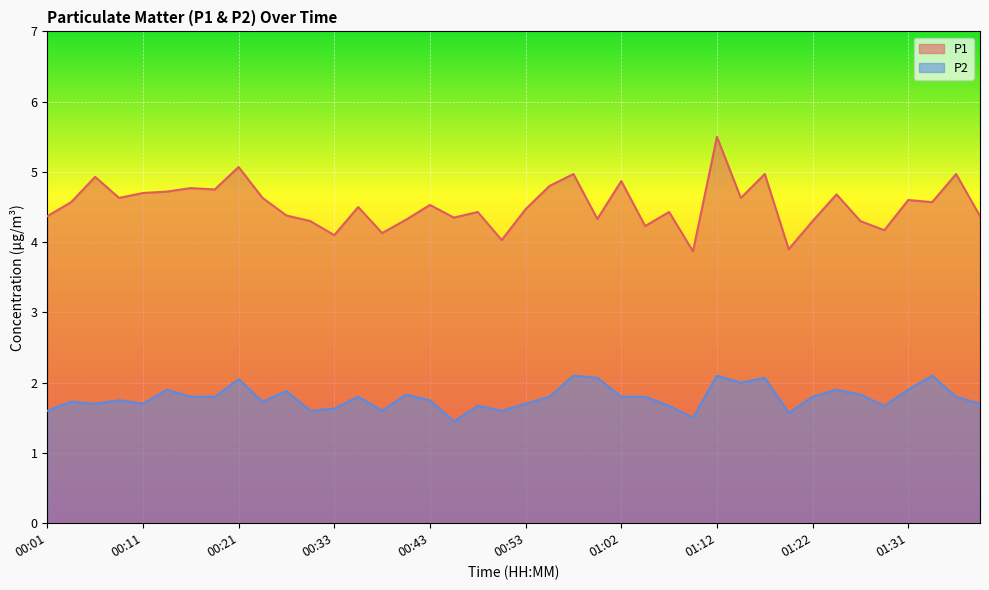

Which has a higher value, 00:01 or 00:28?

00:01